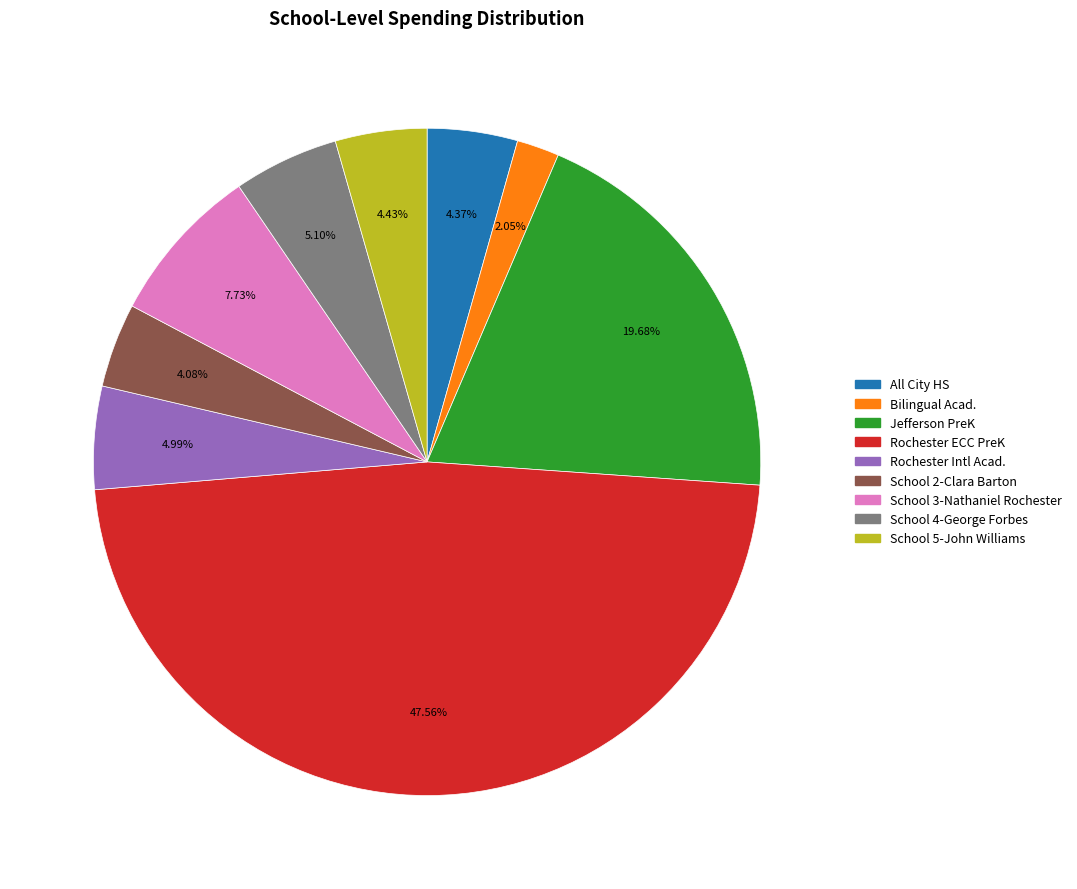

Is there any slice that represents more than half of the pie?

No